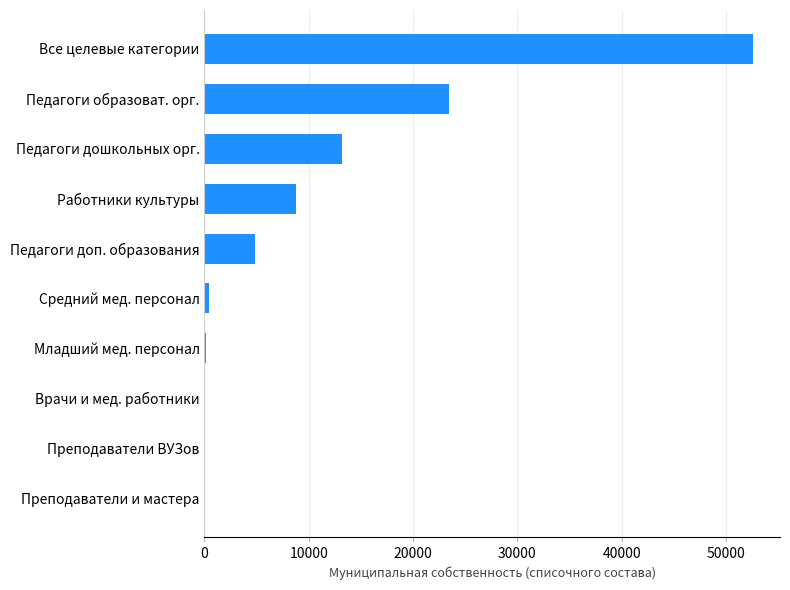

The value at Педагоги дошкольных орг. is 13179.3. True or false?

True